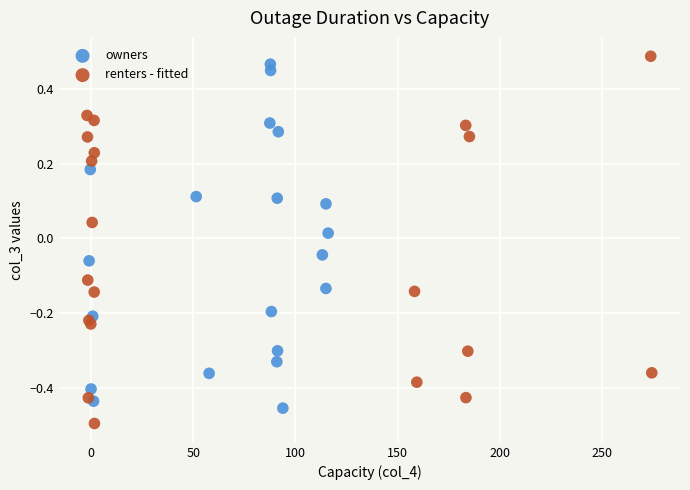

Which series reaches the maximum Y coordinate?

renters - fitted